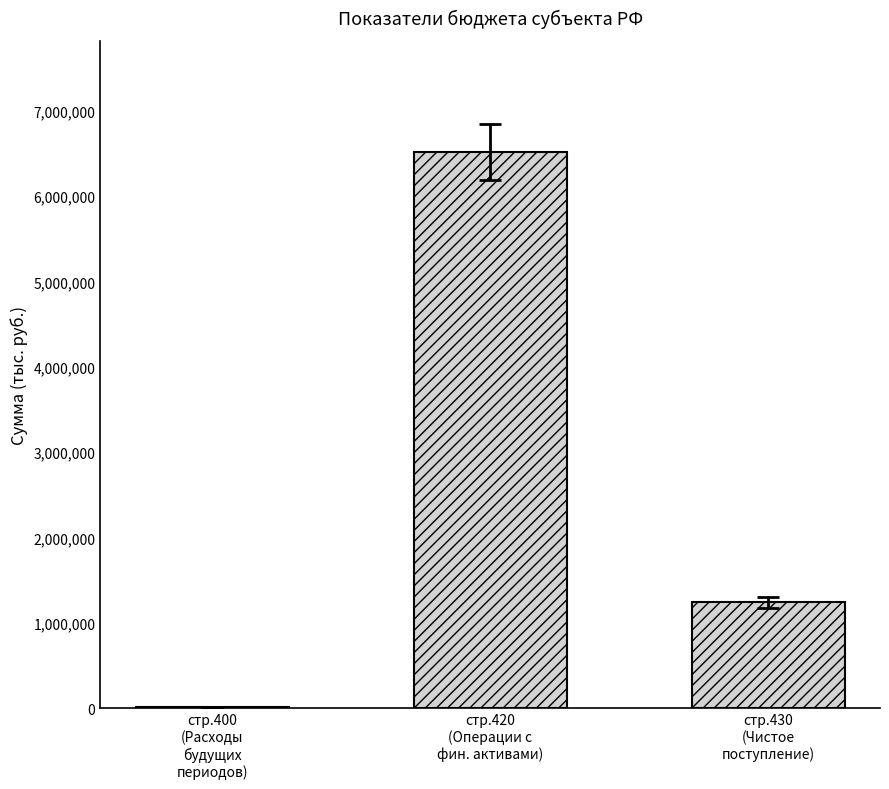

What is the maximum value shown in the chart?

6512193.8